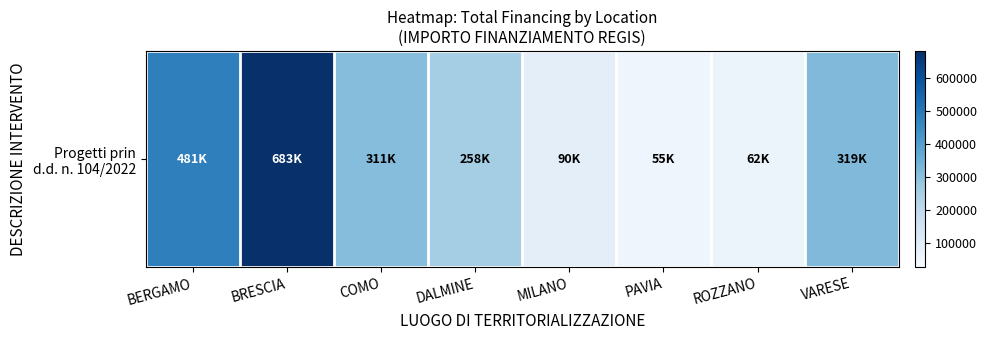

Rank the categories by value from lowest to highest.

PAVIA, ROZZANO, MILANO, DALMINE, COMO, VARESE, BERGAMO, BRESCIA